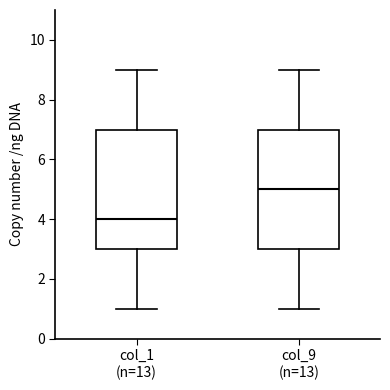

Reading left to right, transcribe this box plot: for each box, give where its median line is, the range the box spans, and where its two whiskers end, as read against the y-axis. The values are not printed on the chart, so give them approximately, as read against the axis.

col_1 (n=13): median 4, box 3 to 7, whiskers 1 to 9
col_9 (n=13): median 5, box 3 to 7, whiskers 1 to 9